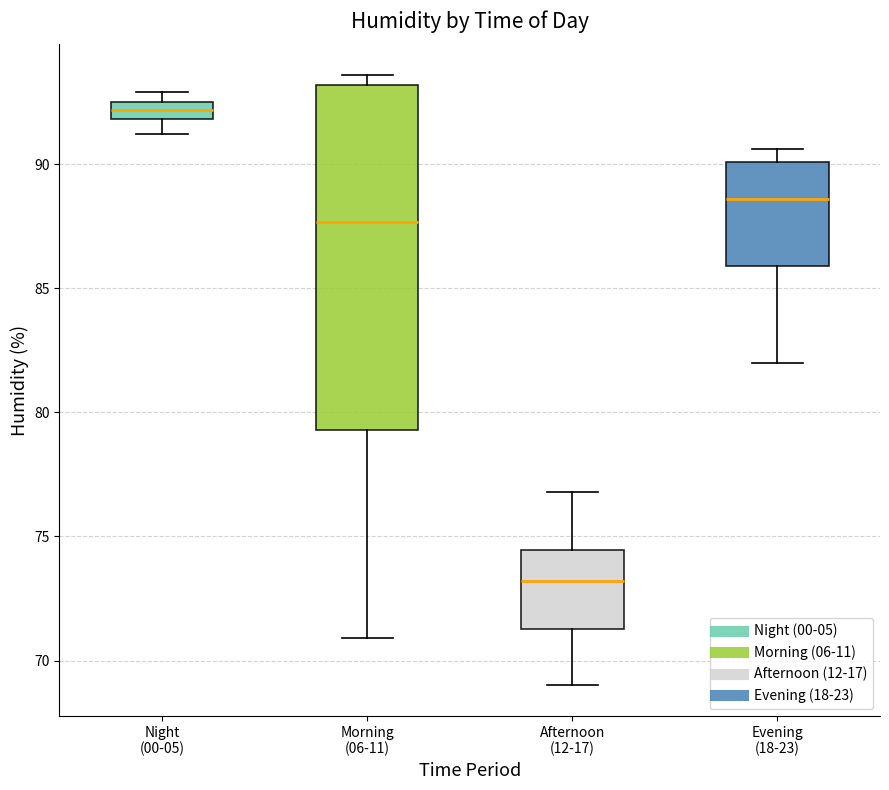

Which box has the lowest median line?

Afternoon (12-17)